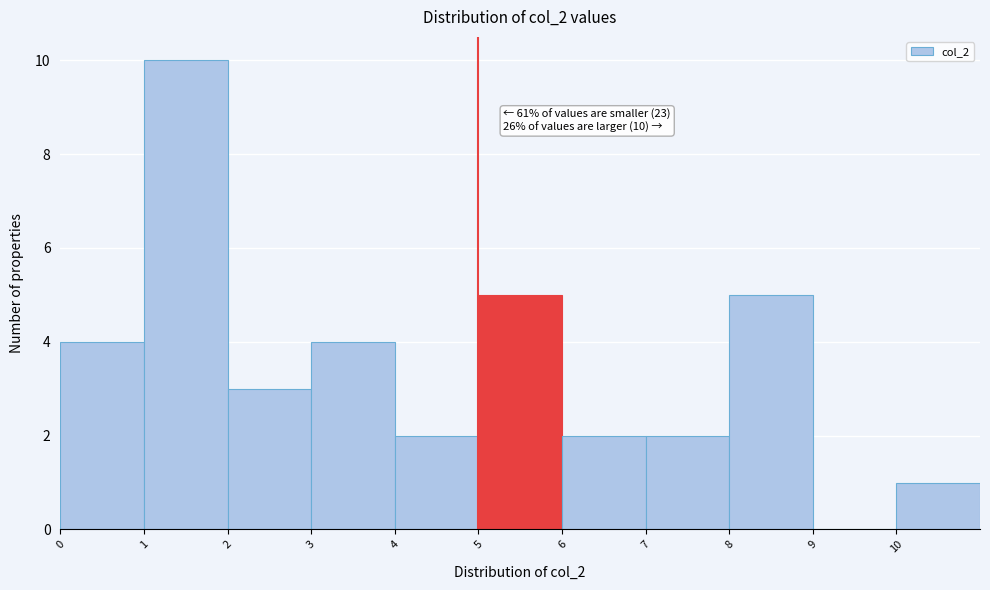

Over which range of the x-axis is the bar tallest?

1 to 2